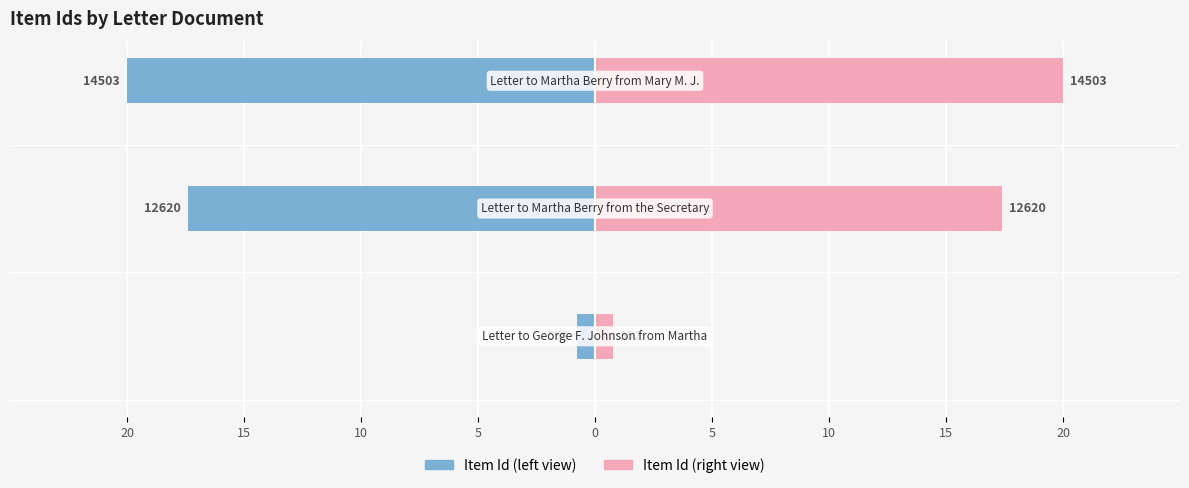

Reading right to left, transcribe all the data shown in this chart.

Item Id (left): -20.0	-17.4	-0.8
Item Id (right): 20.0	17.4	0.8